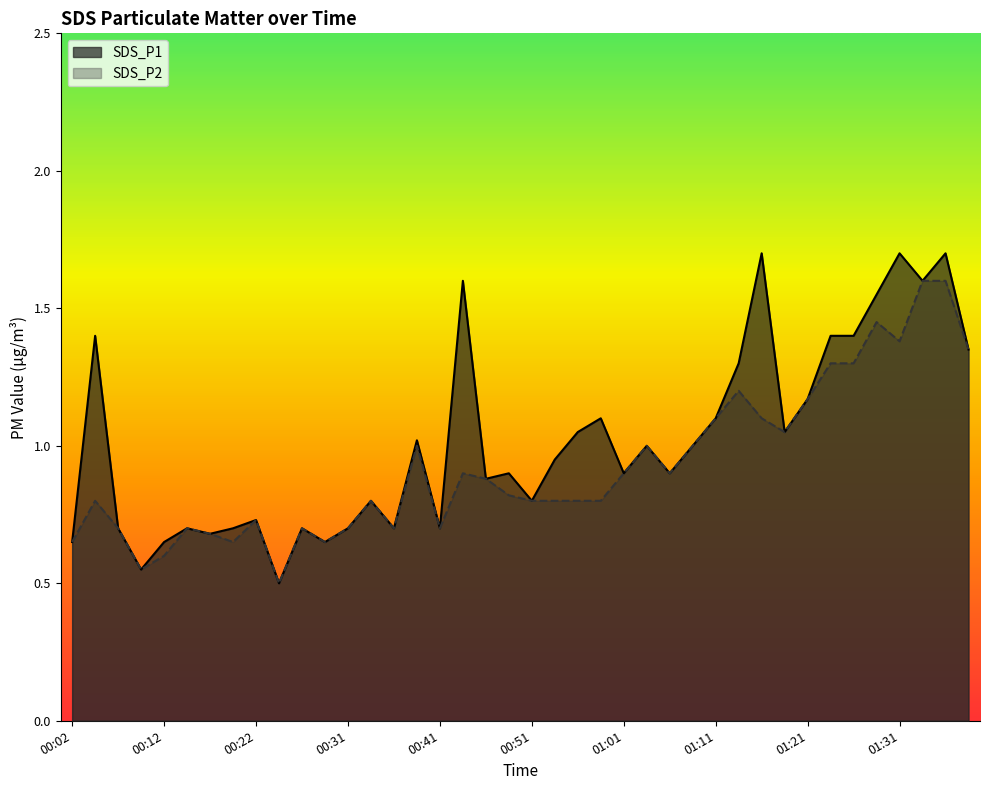

Is it true that SDS_P1 equals 0.8 at 01:14?

False